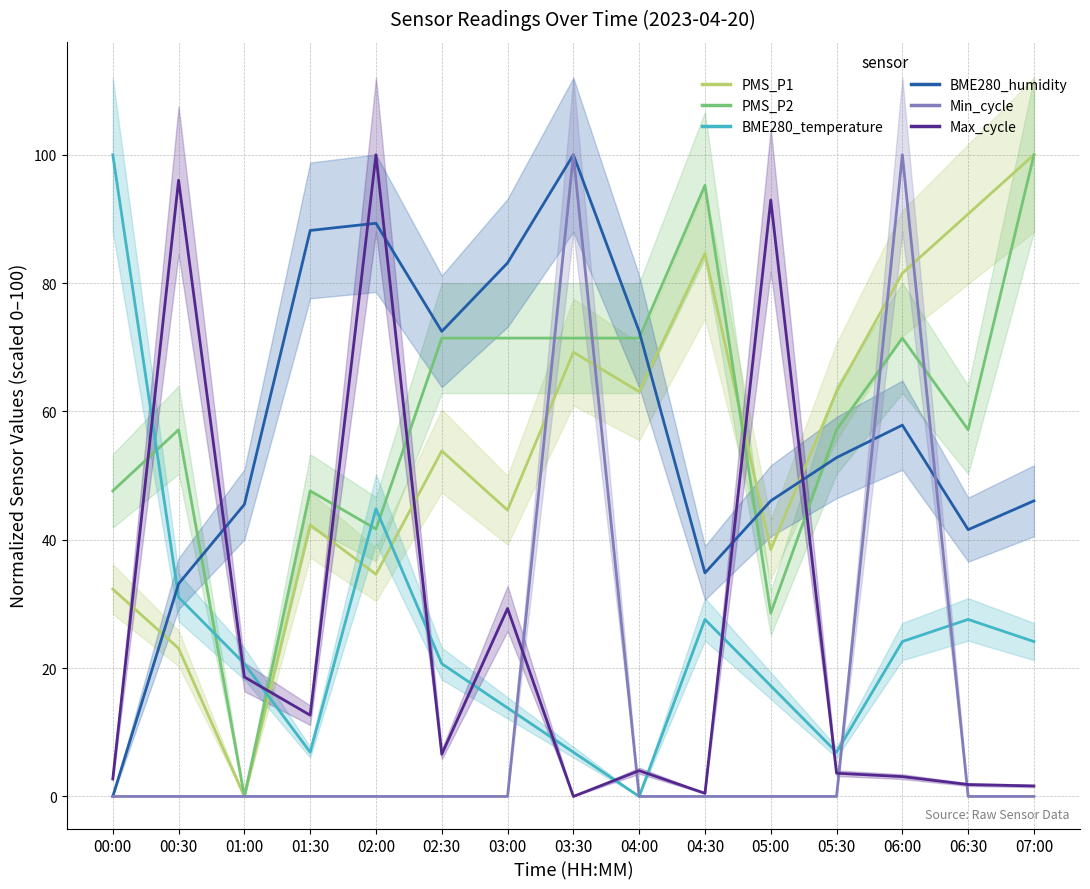

The value of Max_cycle at 00:00 is 1.7. True or false?

False